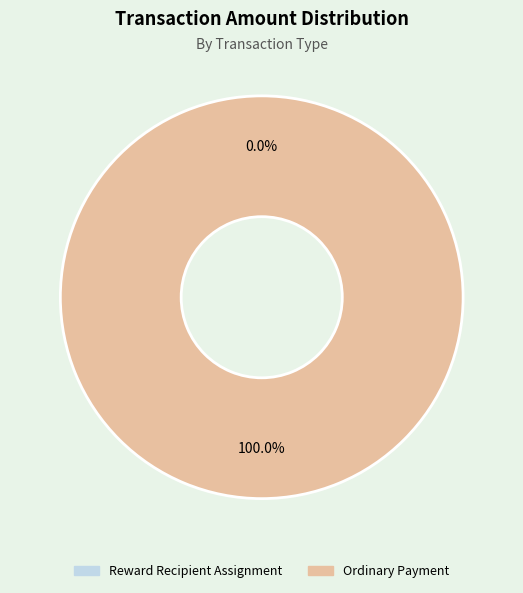

To the nearest percent, what percentage of the pie is Ordinary Payment?

100%